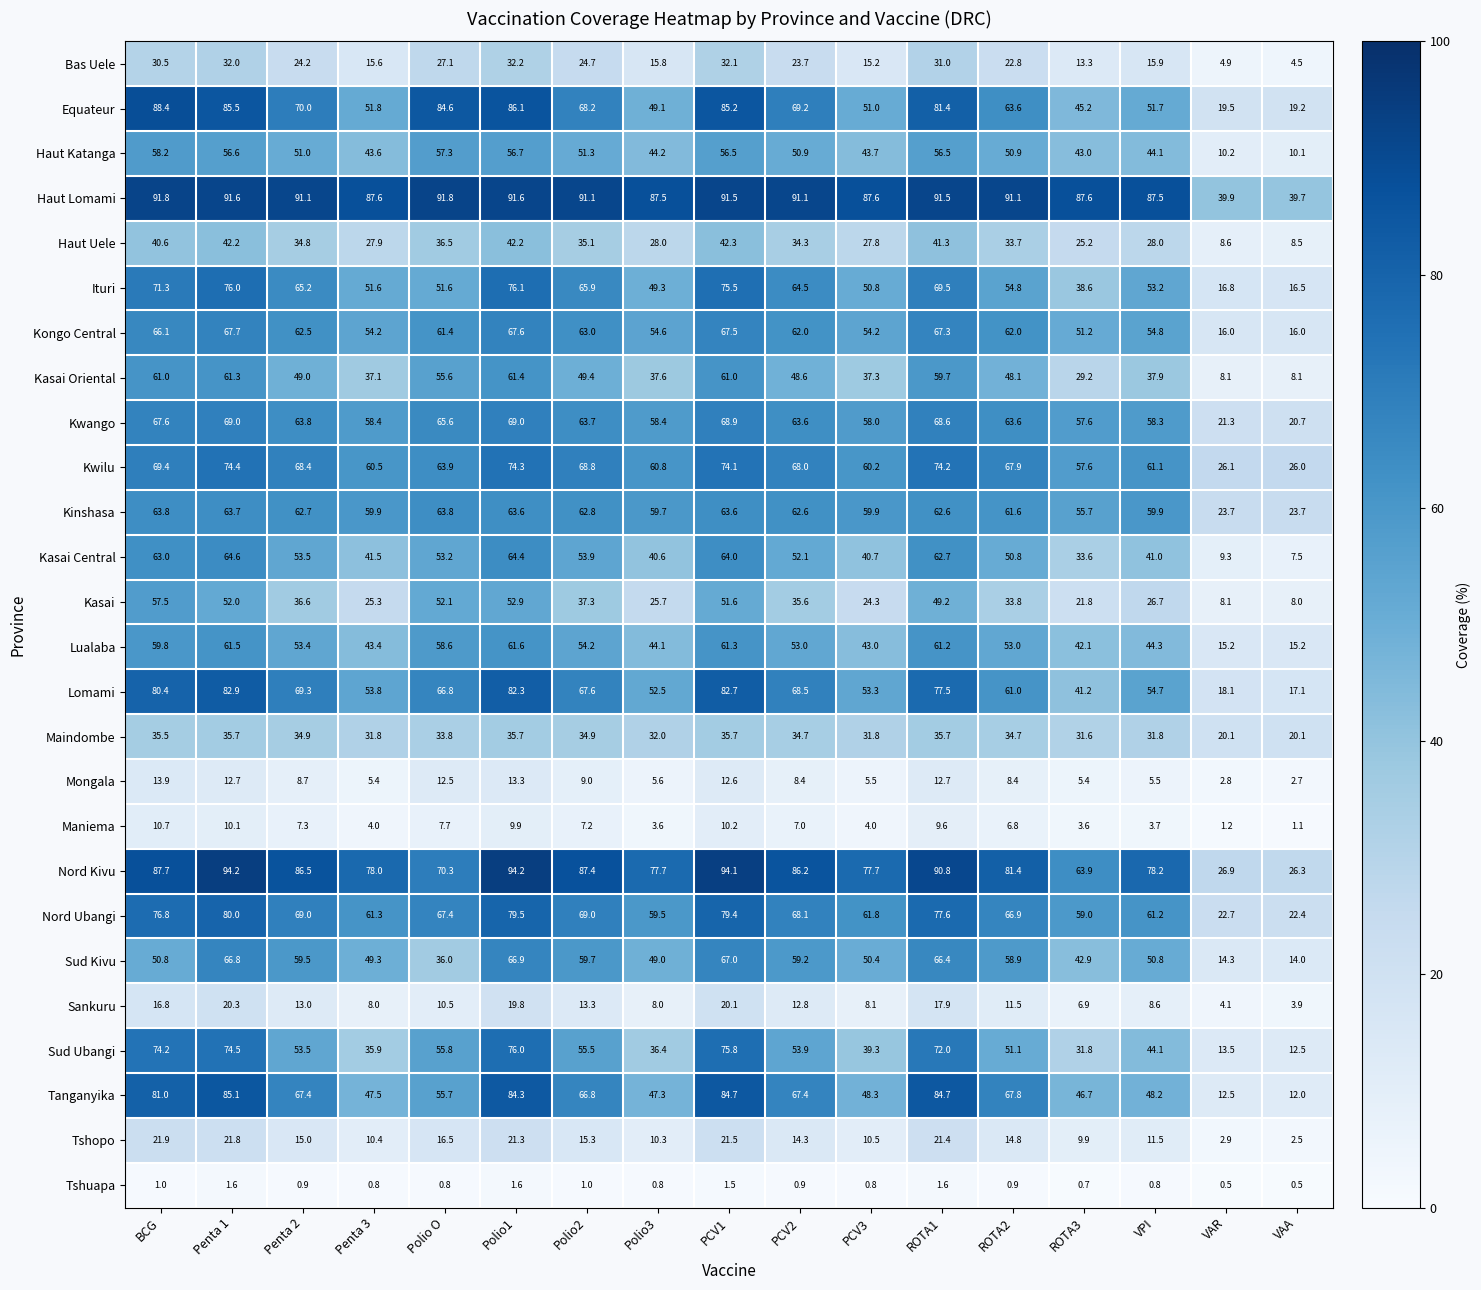

What is the minimum value shown in the chart?

0.5